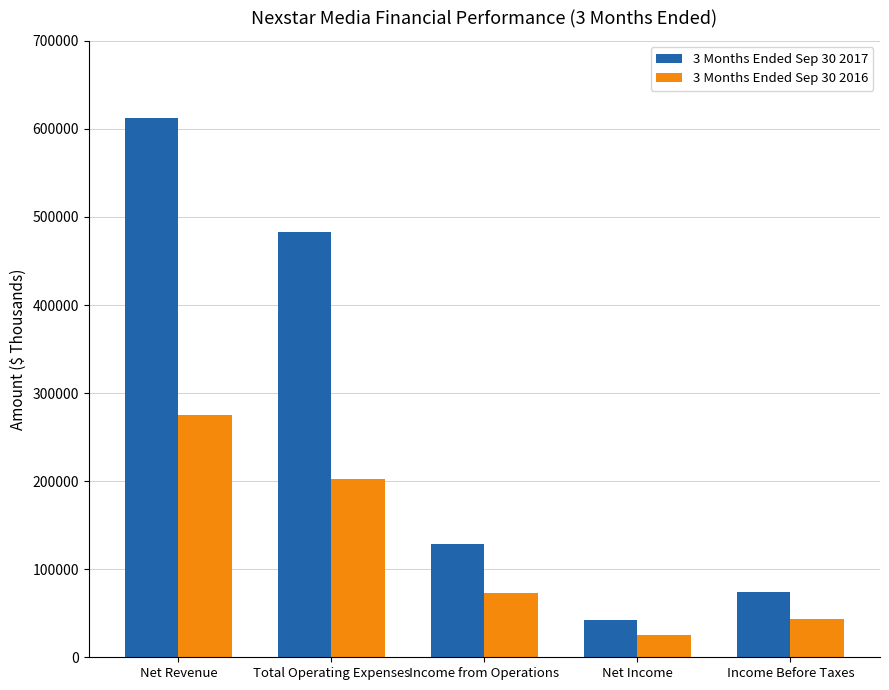

At which label does 3 Months Ended Sep 30 2016 reach its minimum?

Net Income